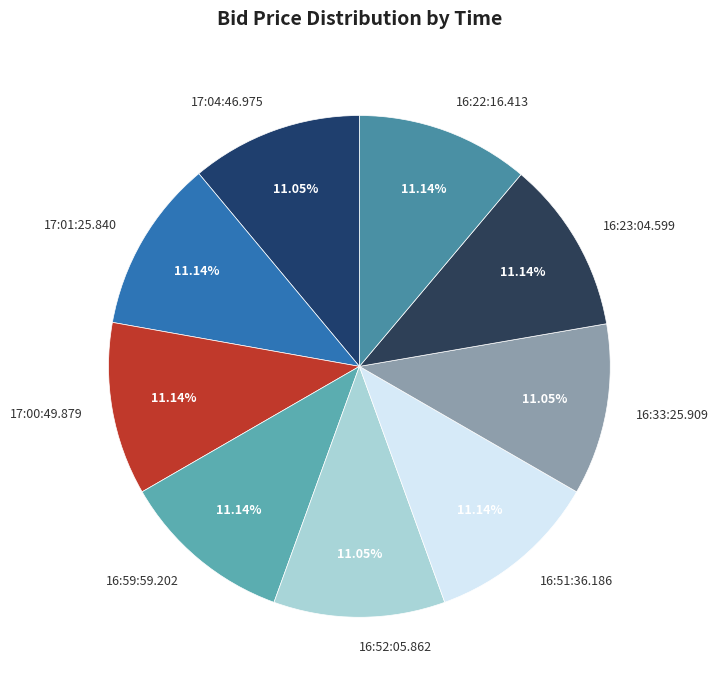

True or false: 17:04:46.975 accounts for 20% of the total.

False